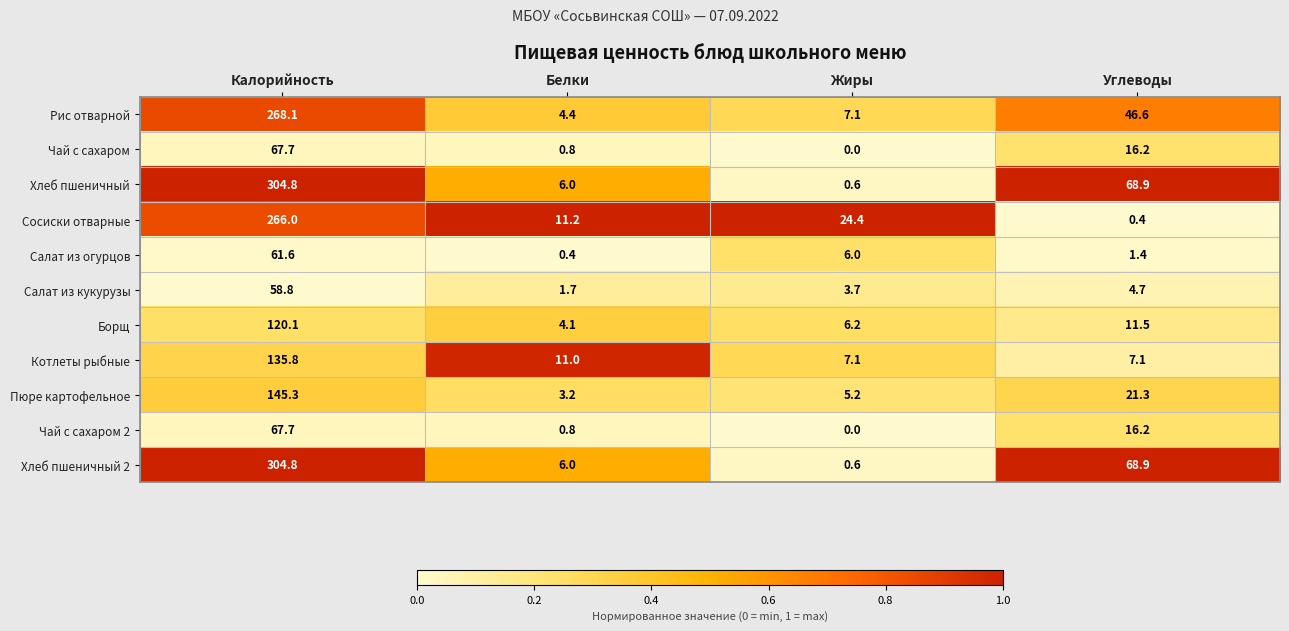

What is the difference between the maximum and second lowest values in the Пюре картофельное series?

140.1